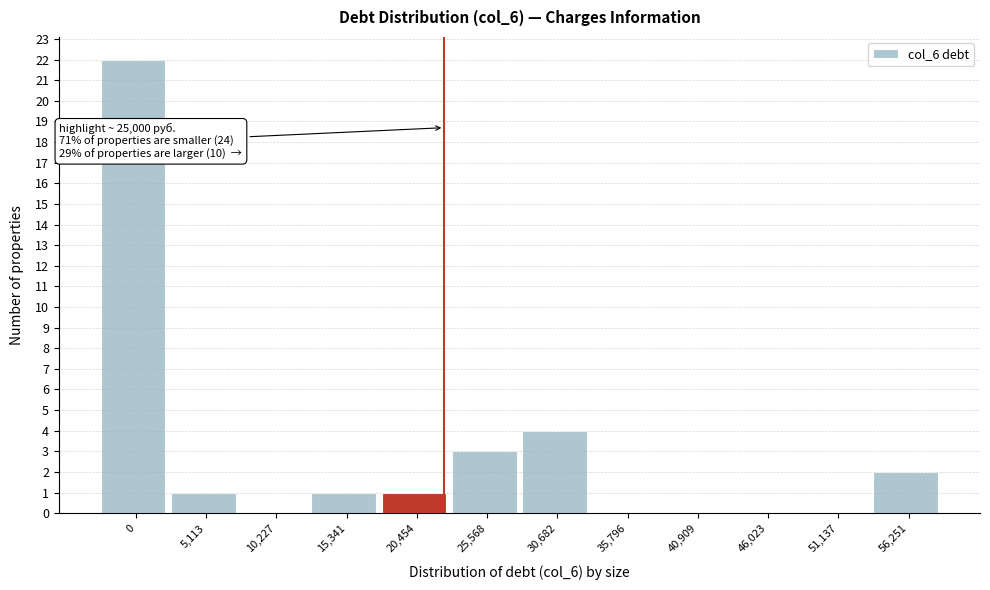

Reading left to right, what are all the values shown in this chart?

0=22	5,113=1	10,227=0	15,341=1	20,454=1	25,568=3	30,682=4	35,796=0	40,909=0	46,023=0	51,137=0	56,251=2